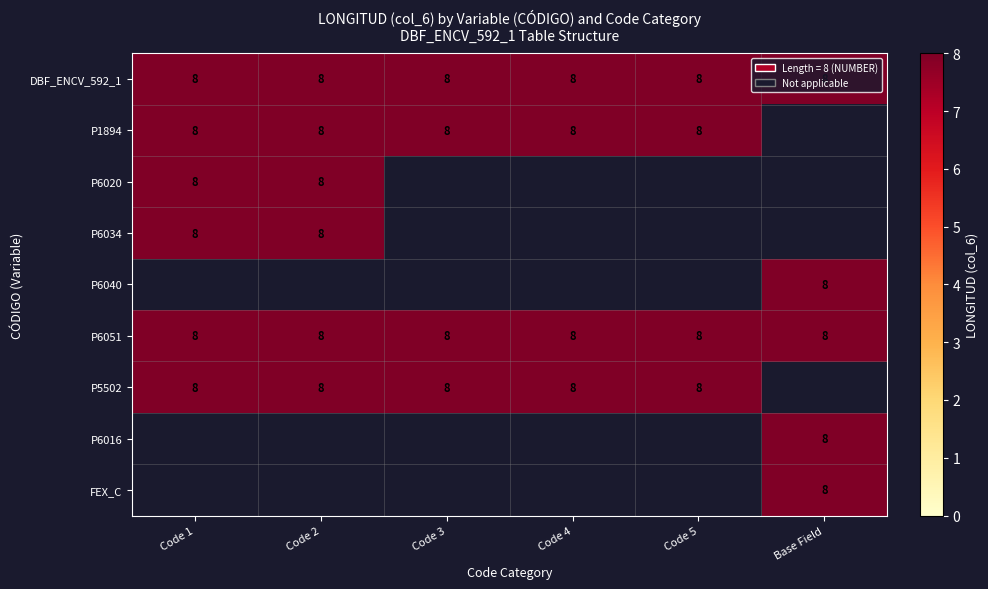

Which series has the largest range (max minus min)?

P6020